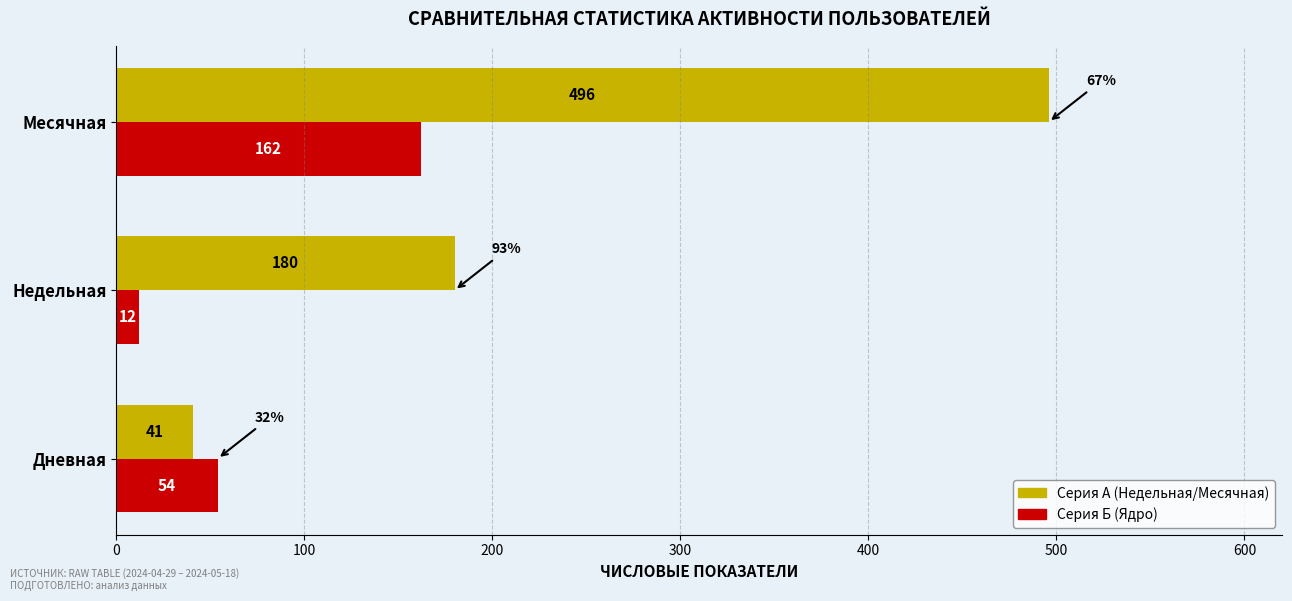

At which category is the sum across all series the highest?

Месячная